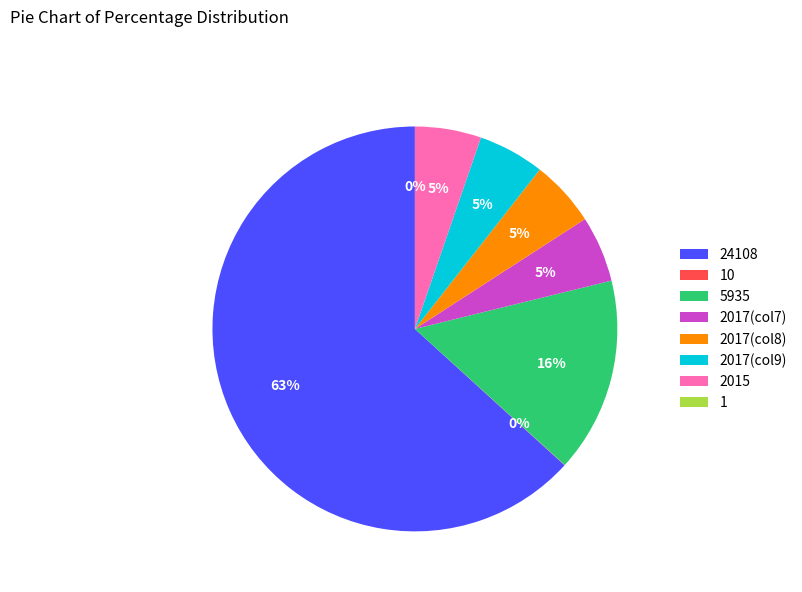

Is there a majority slice in this chart?

Yes